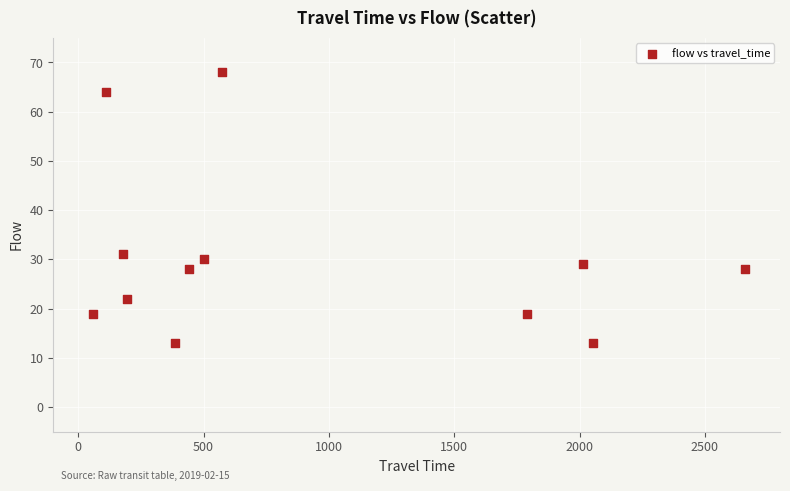

What Y value in the scatter plot is closest to 40?

31